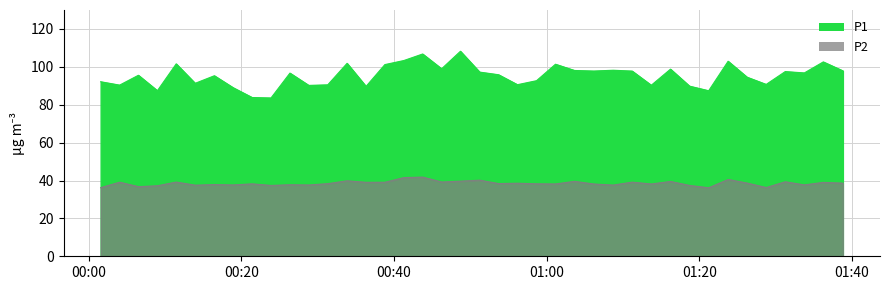

What is the value of the P2 point at the 9th from the left?

38.2